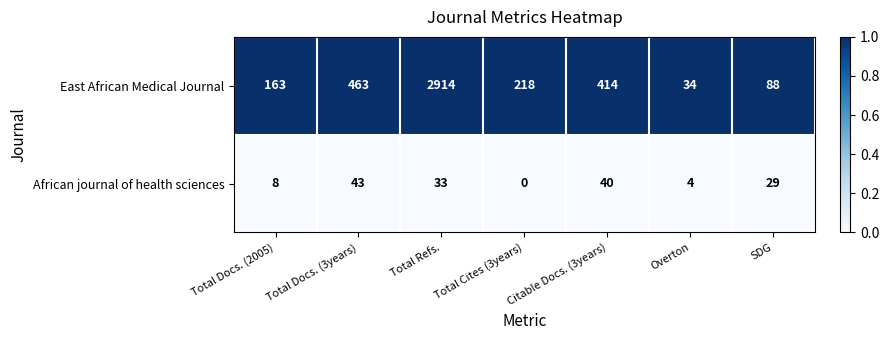

Which series has the largest total across all categories?

East African Medical Journal